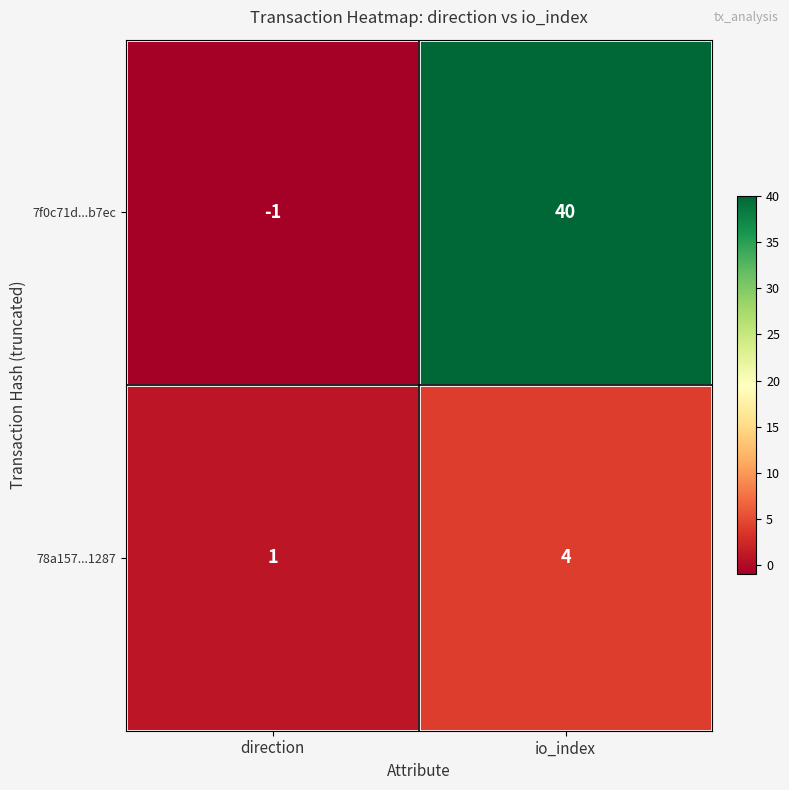

What is the spread (max minus min) of values at direction?

2